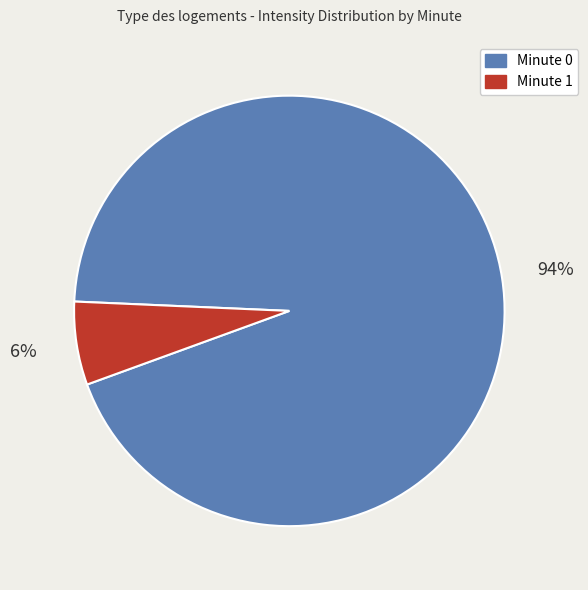

To the nearest percent, what portion does Minute 1 represent?

6%